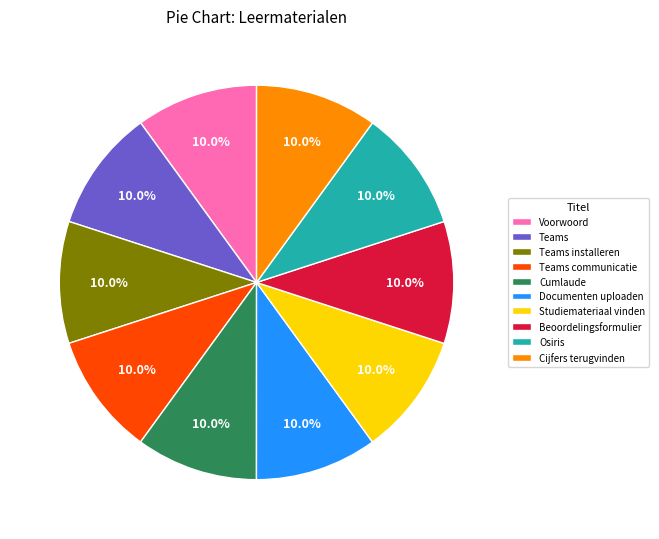

What is the ratio of the value at Documenten uploaden to the value at Osiris?

1.0